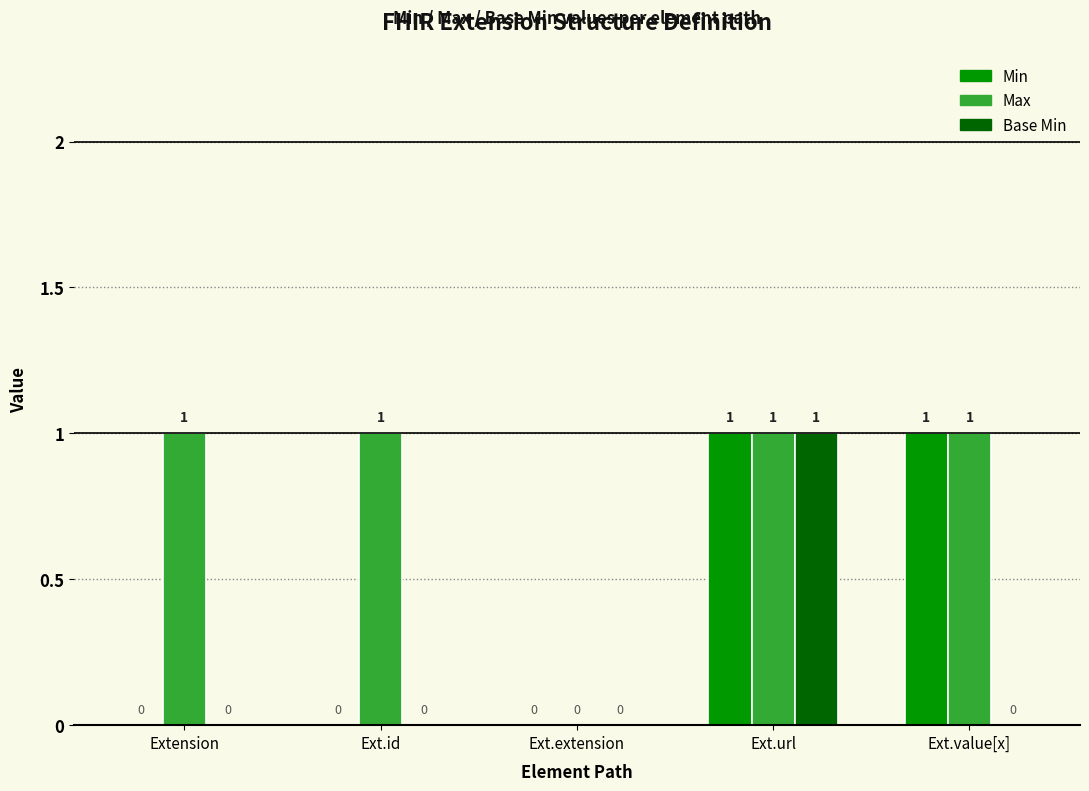

What are all the series names shown in the legend?

Min, Max, Base Min